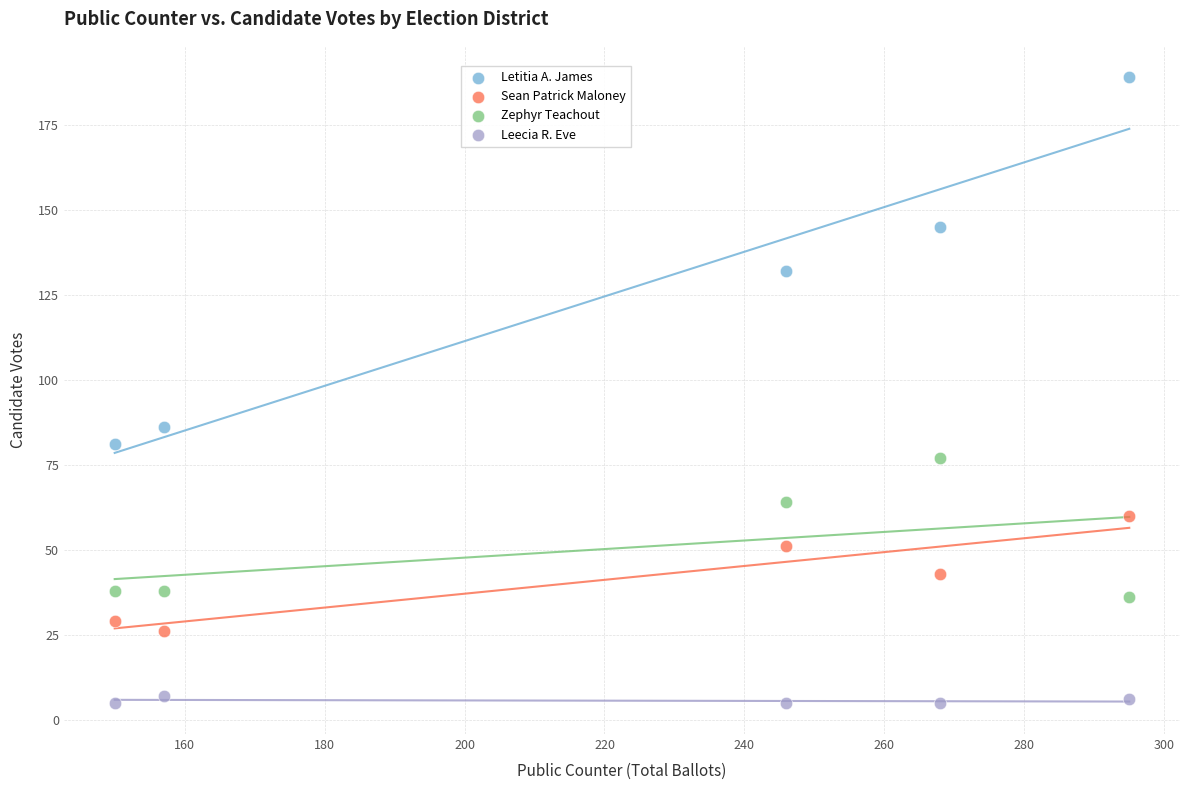

What is the X range (max minus min) for the scatter plot?

145